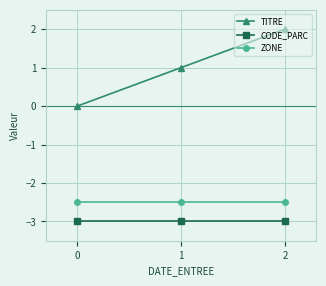

Reading right to left, transcribe all the data shown in this chart.

TITRE: 2.0	1.0	0.0
CODE_PARC: -3.0	-3.0	-3.0
ZONE: -2.5	-2.5	-2.5